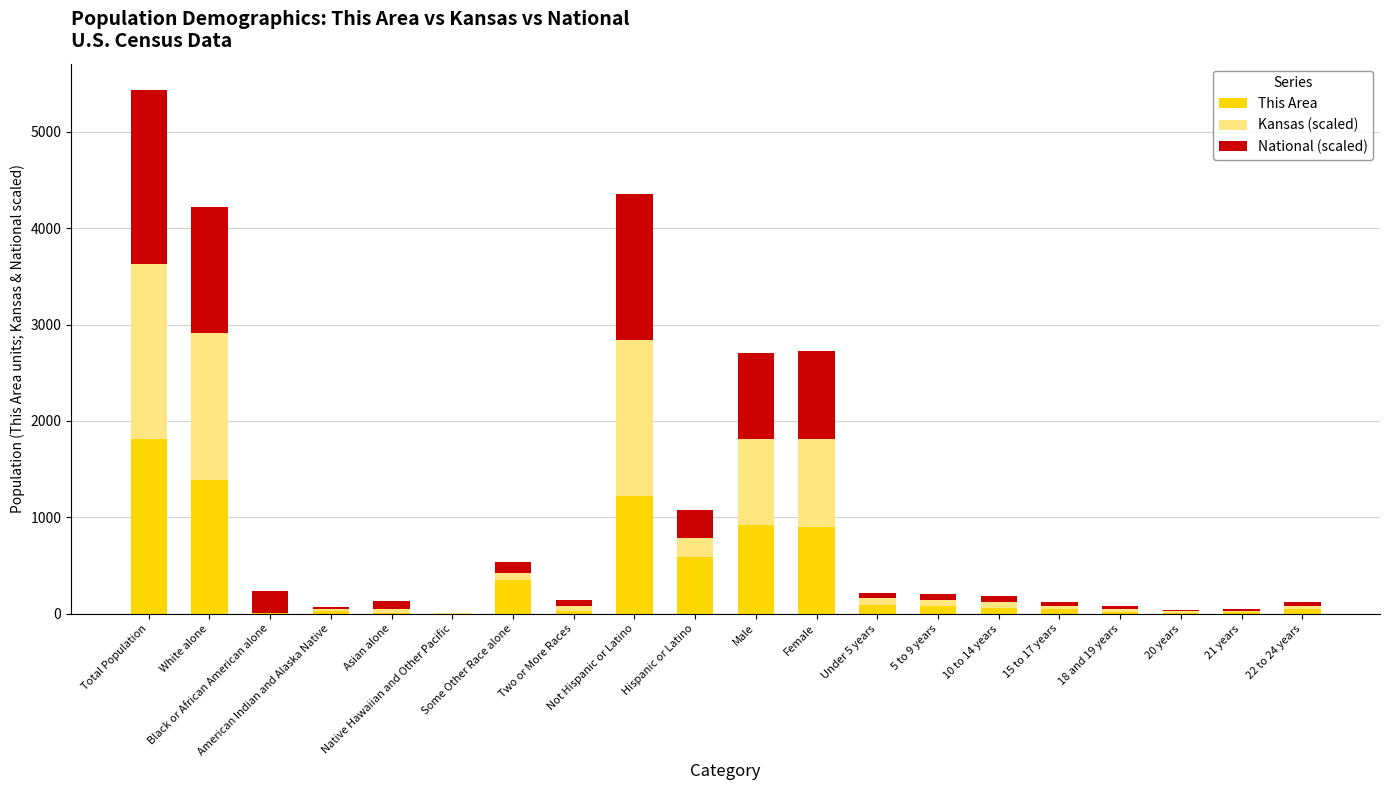

Which series has the largest range (max minus min)?

Kansas (scaled)